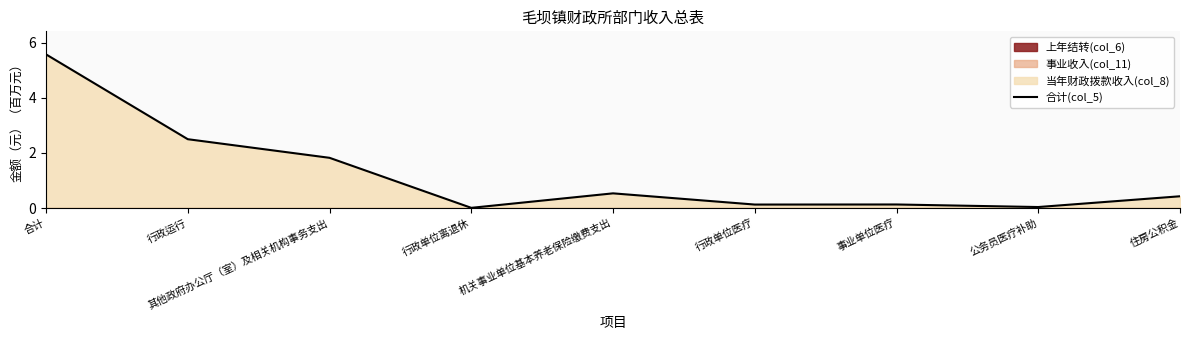

Between 合计 and 行政单位医疗, which is larger?

合计